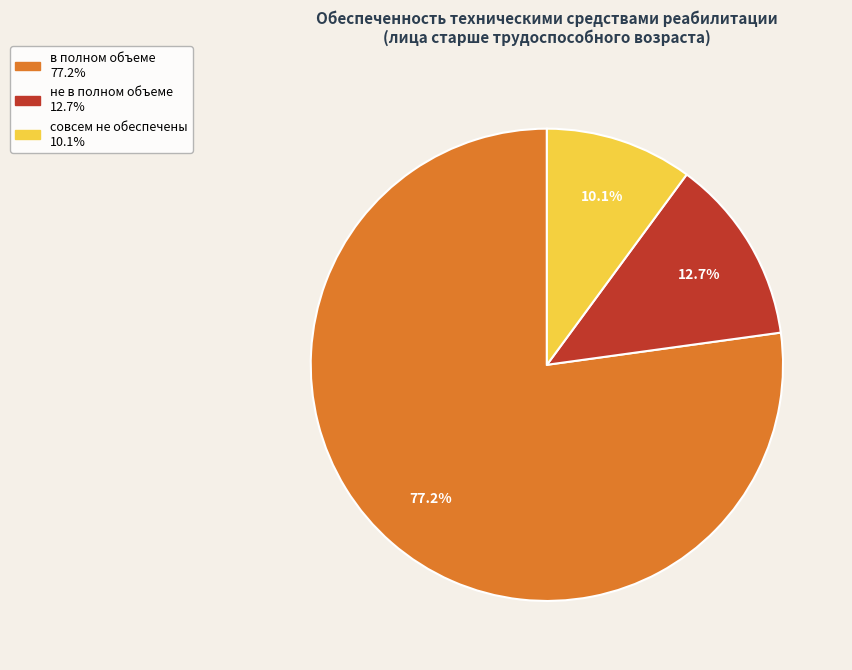

To the nearest percent, what percentage of the pie is не в полном объеме?

13%